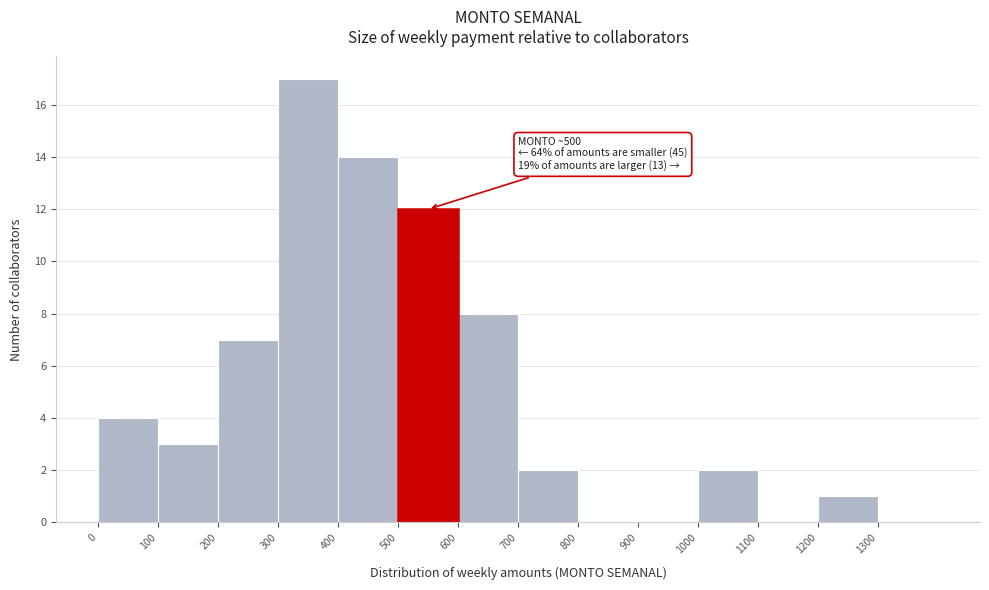

Which range on the x-axis has the tallest bar?

300 to 400